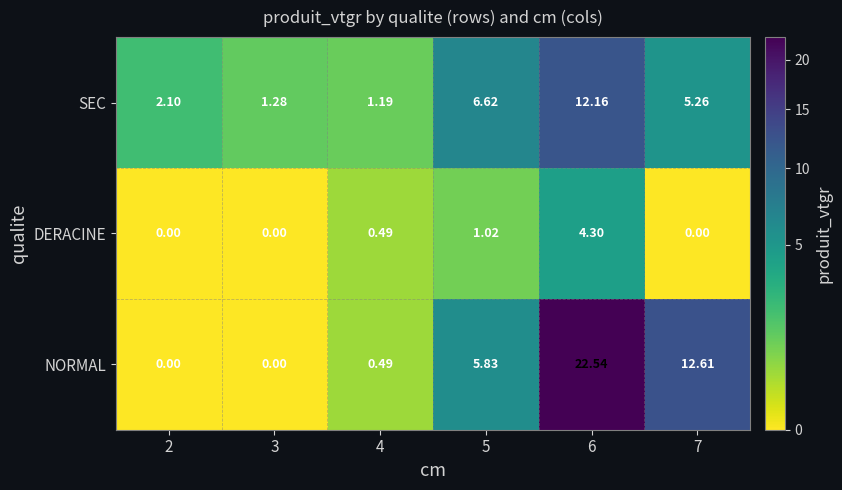

Which series has the largest total across all categories?

NORMAL